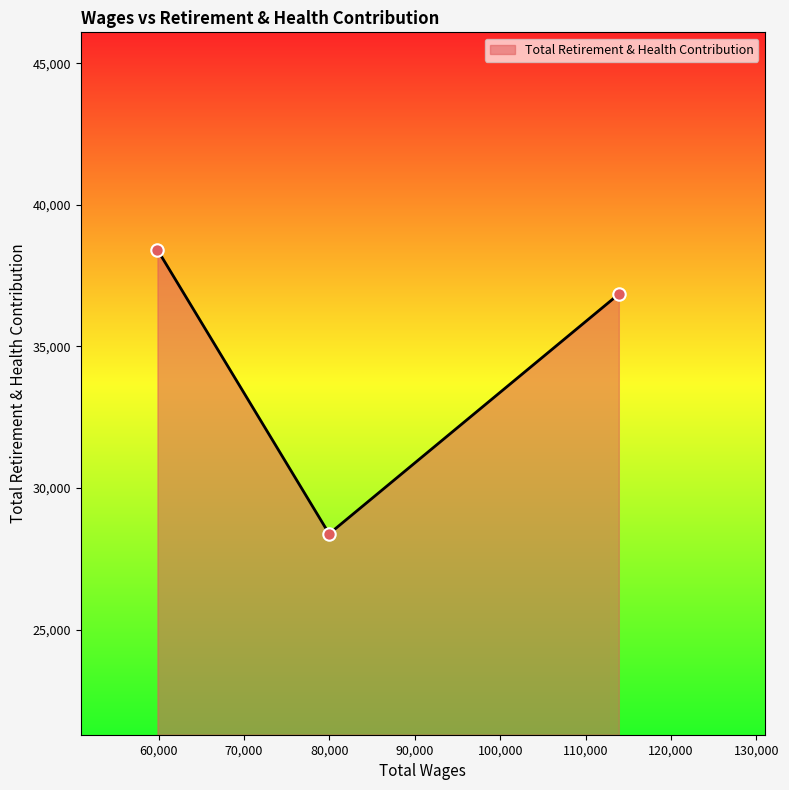

What is the smallest value displayed?

28379